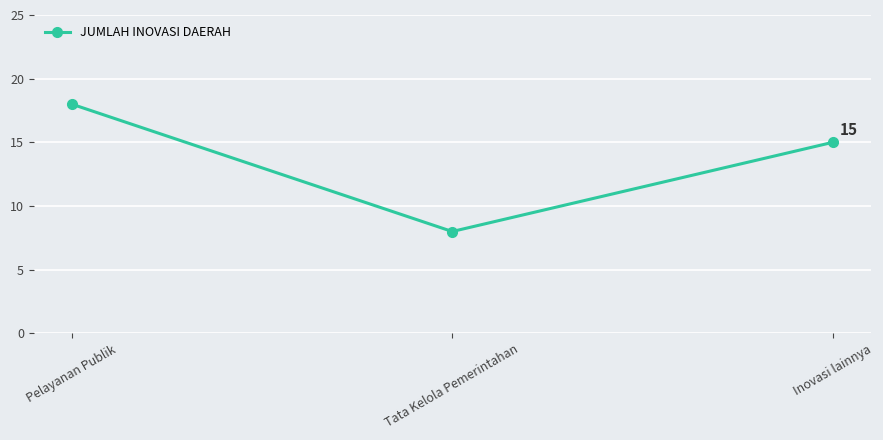

Rank the categories by value from highest to lowest.

Pelayanan Publik, Inovasi lainnya, Tata Kelola Pemerintahan